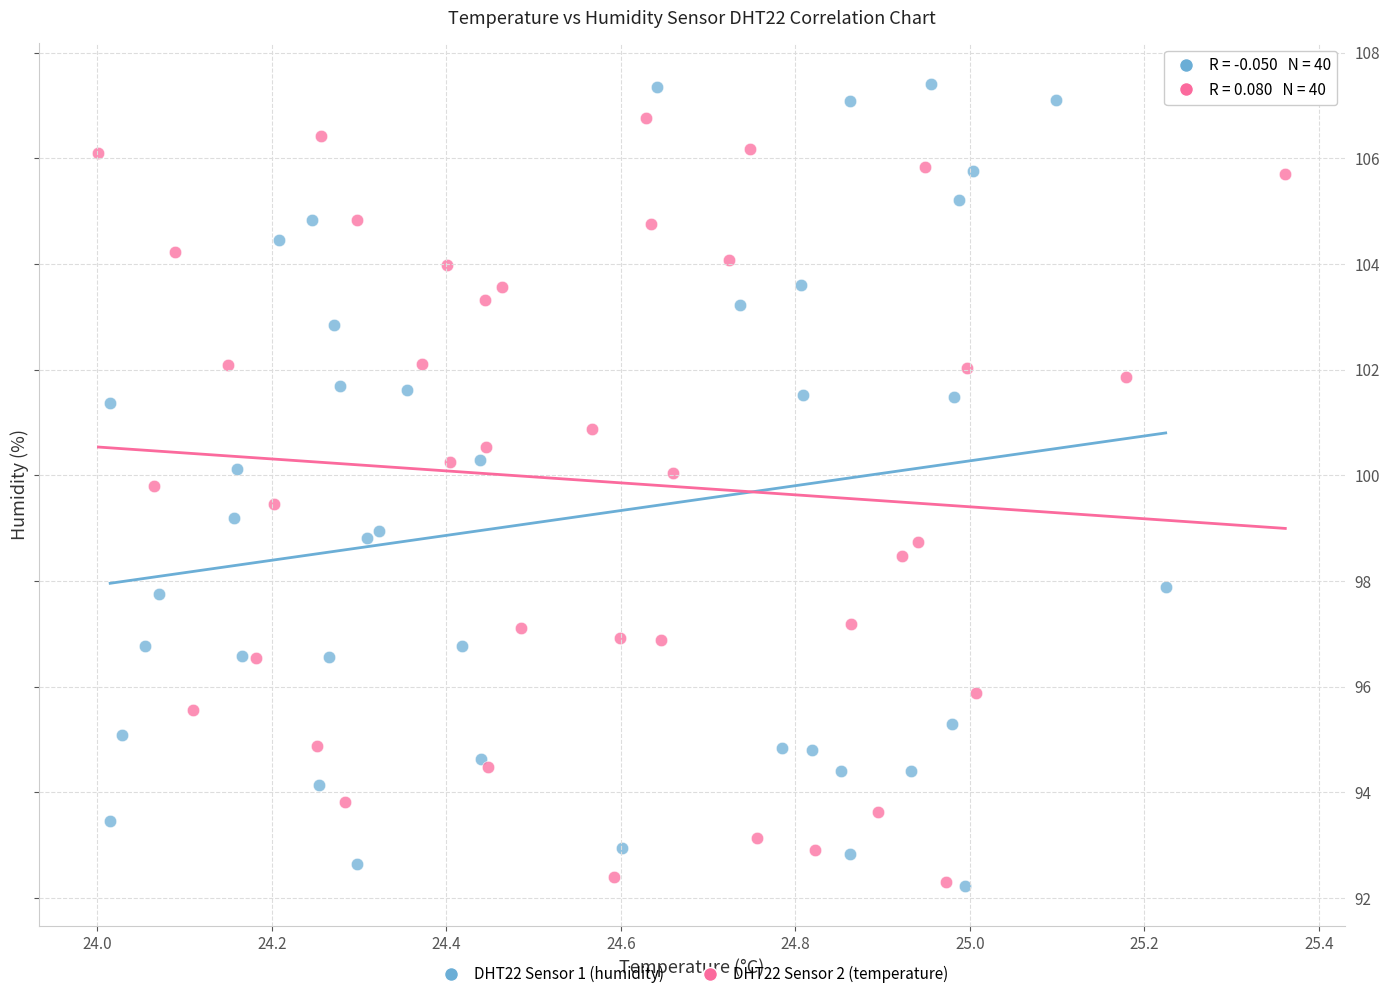

Which series has the largest Y range (max minus min)?

DHT22 Sensor 1 (humidity)